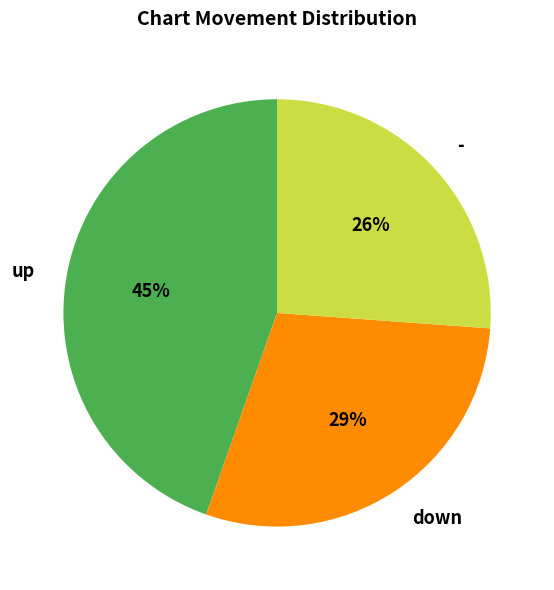

To the nearest percent, what percentage of the pie is -?

26%